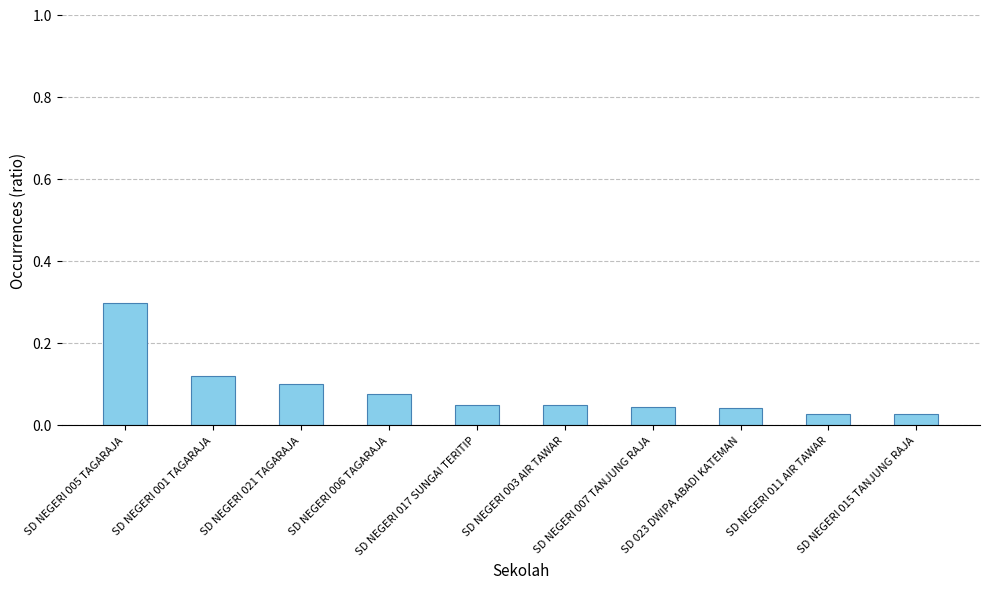

What is the greatest value displayed?

0.3